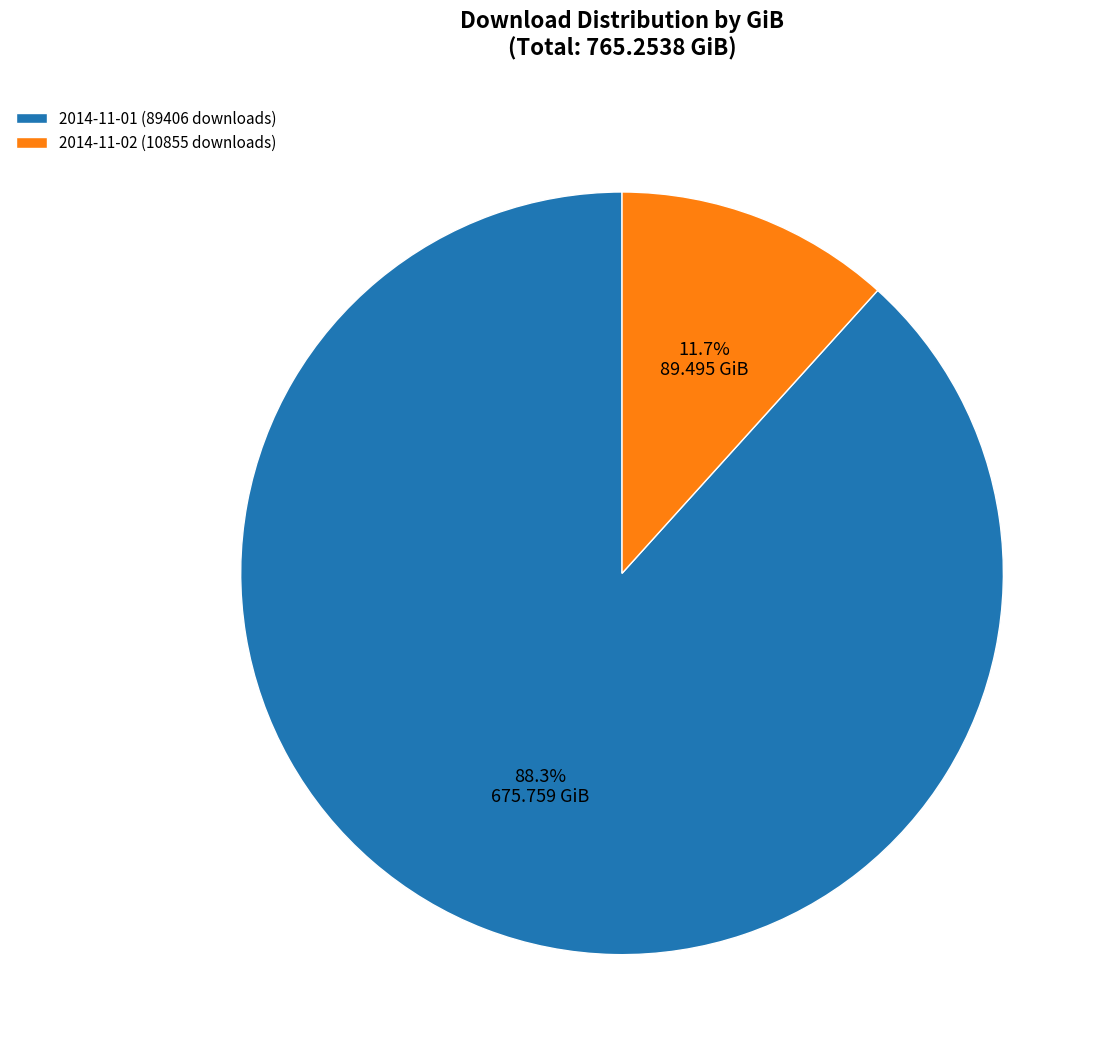

What is the largest slice in the pie chart?

2014-11-01 (89406 downloads)